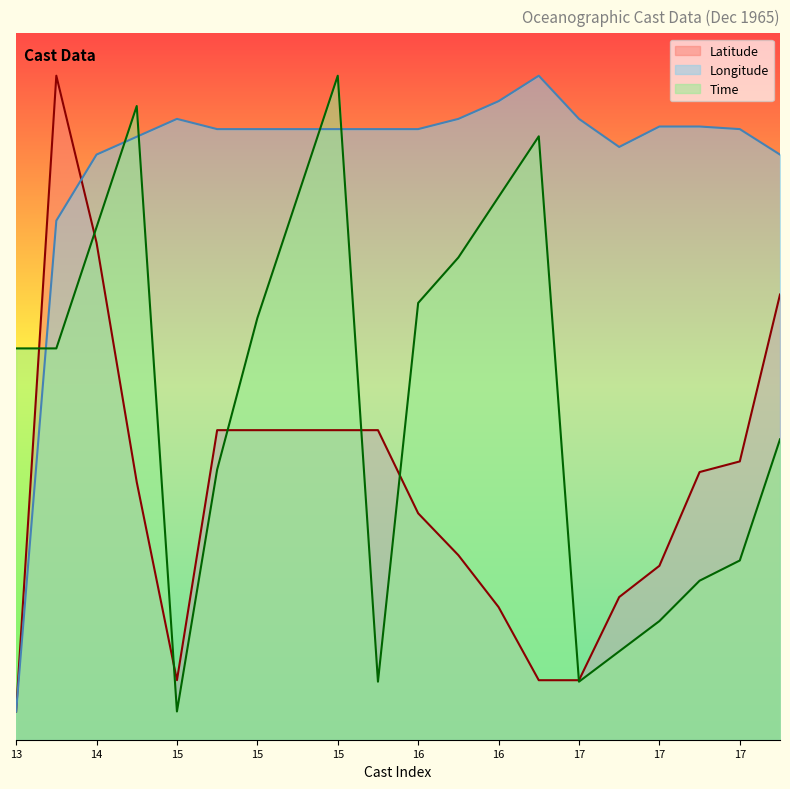

Between which two adjacent categories do Time and Longitude first intersect?

13 and 14